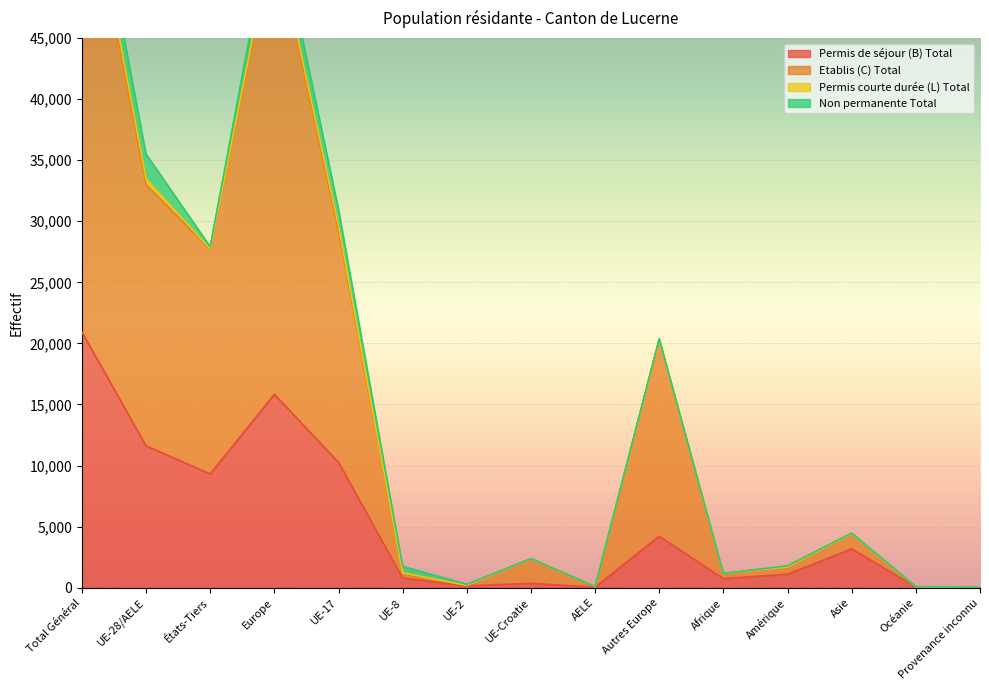

What is the difference between the maximum and minimum values in the Permis de séjour (B) Total series?

20915